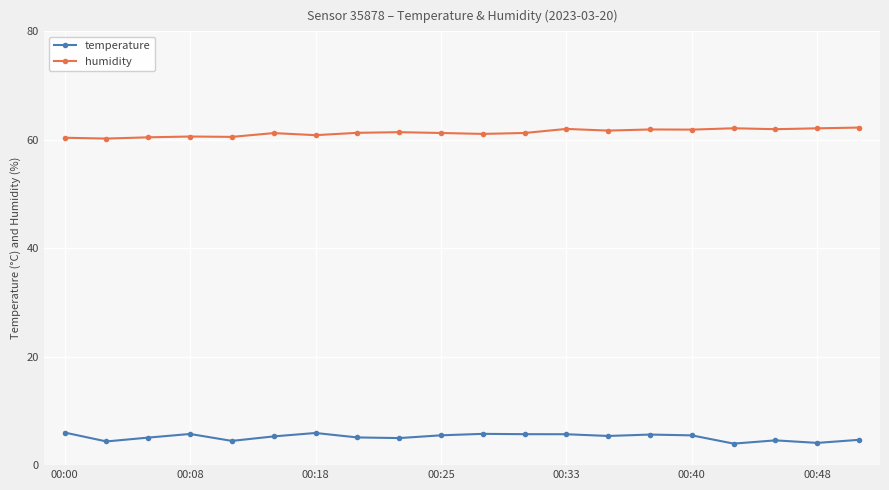

What is the maximum value for humidity?

62.3